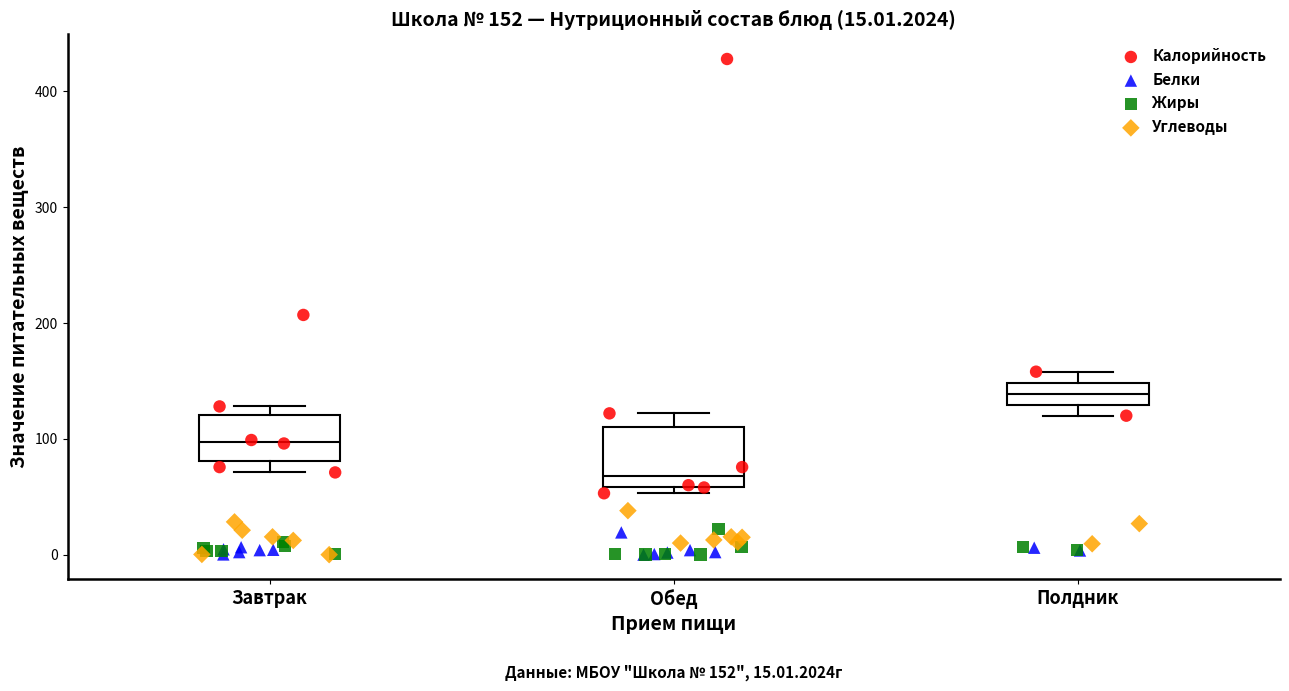

Which box's median line is the lowest?

Обед